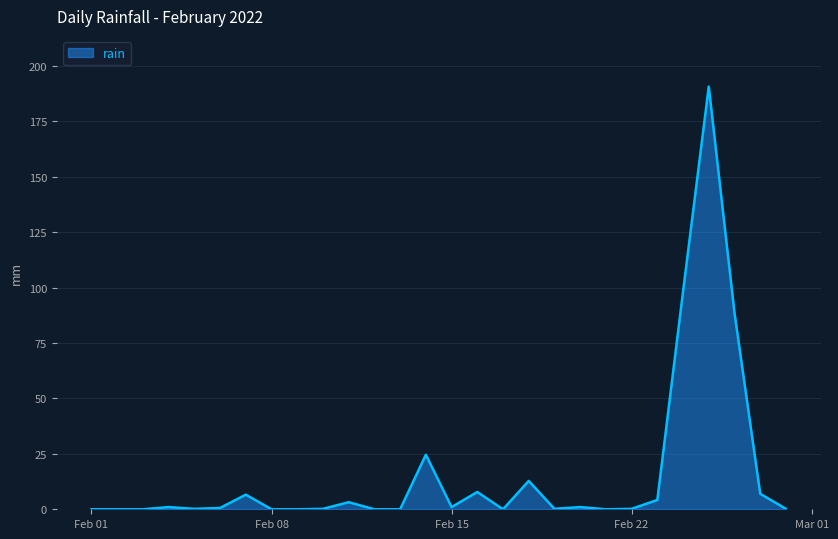

Does the chart have visible grid lines?

Yes